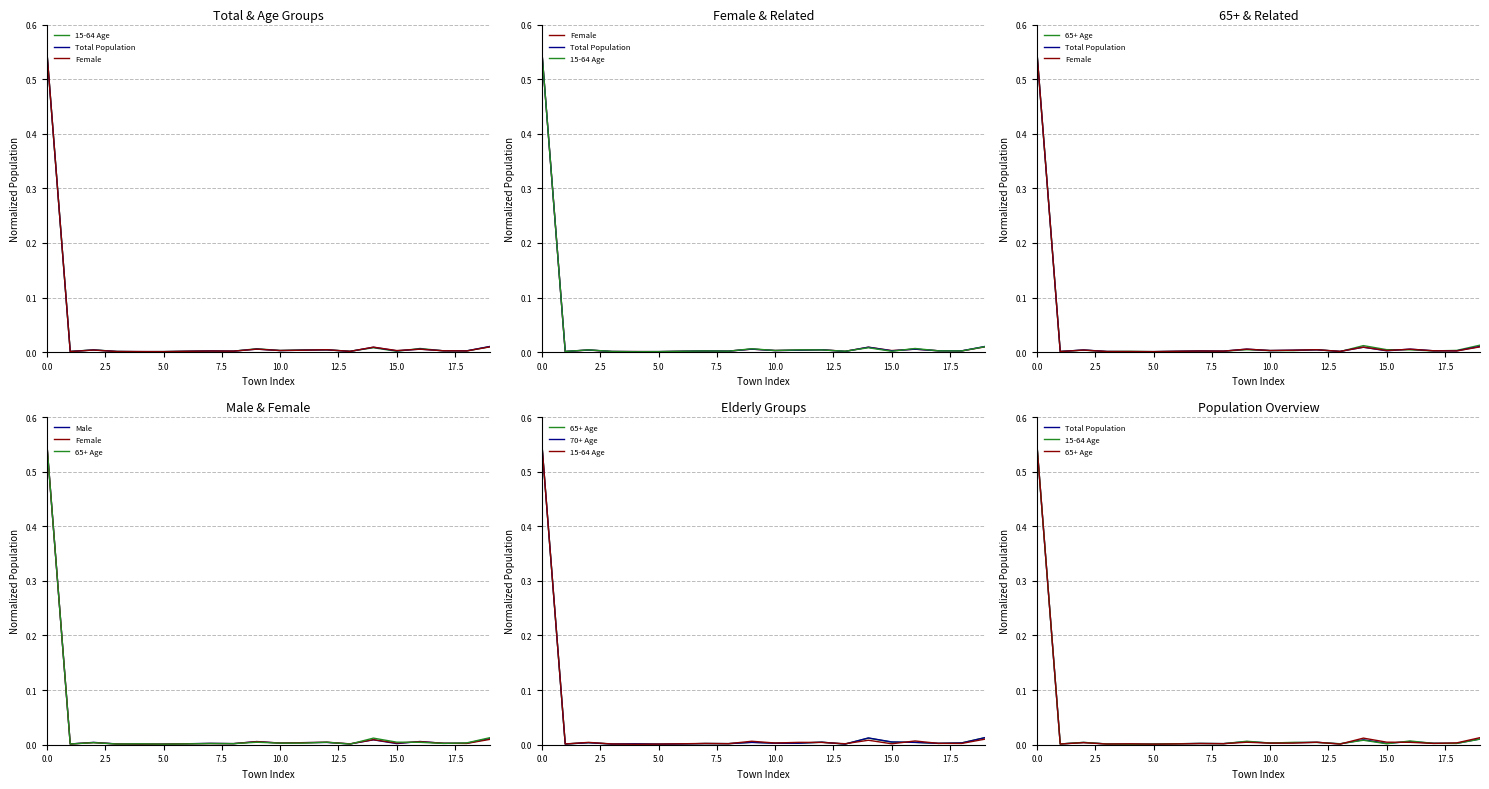

Reading right to left, transcribe all the data shown in this chart.

15-64 Age: 0.0	0.0	0.0	0.0	0.0	0.0	0.0	0.0	0.0	0.0	0.0	0.0	0.0	0.0	0.0	0.0	0.0	0.0	0.0	0.6
Total Population: 0.0	0.0	0.0	0.0	0.0	0.0	0.0	0.0	0.0	0.0	0.0	0.0	0.0	0.0	0.0	0.0	0.0	0.0	0.0	0.6
Female: 0.0	0.0	0.0	0.0	0.0	0.0	0.0	0.0	0.0	0.0	0.0	0.0	0.0	0.0	0.0	0.0	0.0	0.0	0.0	0.6
65+ Age: 0.0	0.0	0.0	0.0	0.0	0.0	0.0	0.0	0.0	0.0	0.0	0.0	0.0	0.0	0.0	0.0	0.0	0.0	0.0	0.6
Male: 0.0	0.0	0.0	0.0	0.0	0.0	0.0	0.0	0.0	0.0	0.0	0.0	0.0	0.0	0.0	0.0	0.0	0.0	0.0	0.6
70+ Age: 0.0	0.0	0.0	0.0	0.0	0.0	0.0	0.0	0.0	0.0	0.0	0.0	0.0	0.0	0.0	0.0	0.0	0.0	0.0	0.6